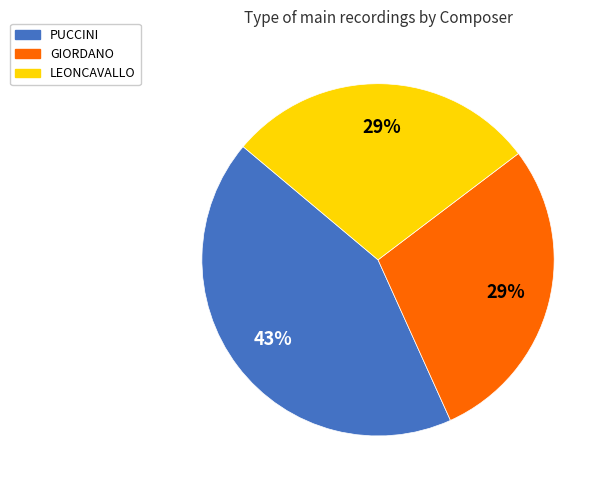

Does any single category account for the majority?

No